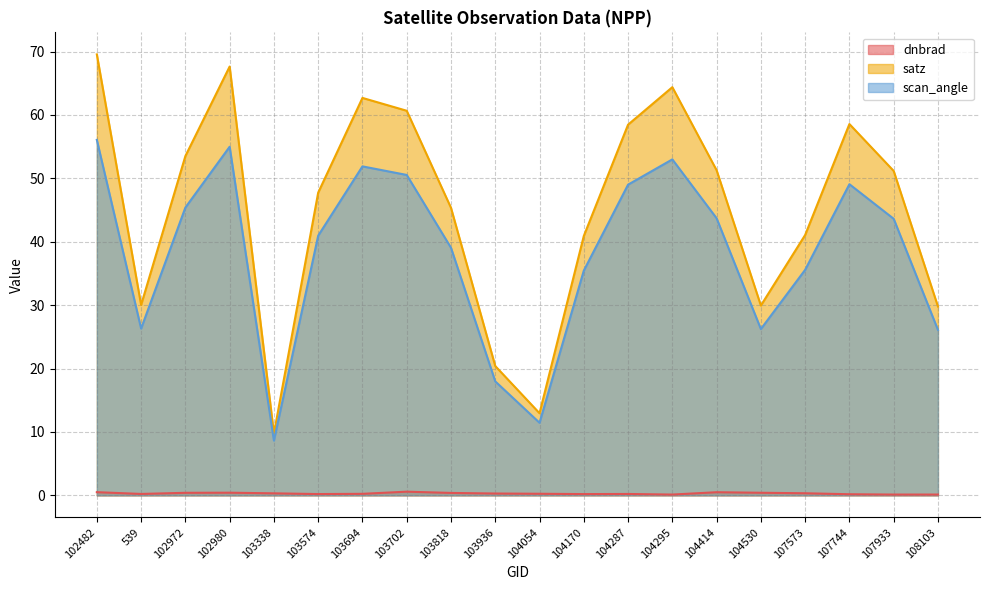

Reading left to right, transcribe all the data shown in this chart.

dnbrad: 102482=0.5	539=0.2	102972=0.4	102980=0.4	103338=0.3	103574=0.2	103694=0.2	103702=0.6	103818=0.4	103936=0.3	104054=0.3	104170=0.2	104287=0.2	104295=0.1	104414=0.5	104530=0.4	107573=0.3	107744=0.2	107933=0.1	108103=0.1
satz: 102482=69.5	539=30.0	102972=53.5	102980=67.6	103338=9.8	103574=47.7	103694=62.7	103702=60.7	103818=45.4	103936=20.4	104054=13.0	104170=40.9	104287=58.5	104295=64.4	104414=51.3	104530=29.9	107573=41.1	107744=58.6	107933=51.2	108103=29.8
scan_angle: 102482=56.1	539=26.3	102972=45.4	102980=55.0	103338=8.6	103574=41.0	103694=51.9	103702=50.5	103818=39.1	103936=18.0	104054=11.4	104170=35.4	104287=49.0	104295=53.0	104414=43.7	104530=26.2	107573=35.6	107744=49.1	107933=43.6	108103=26.1